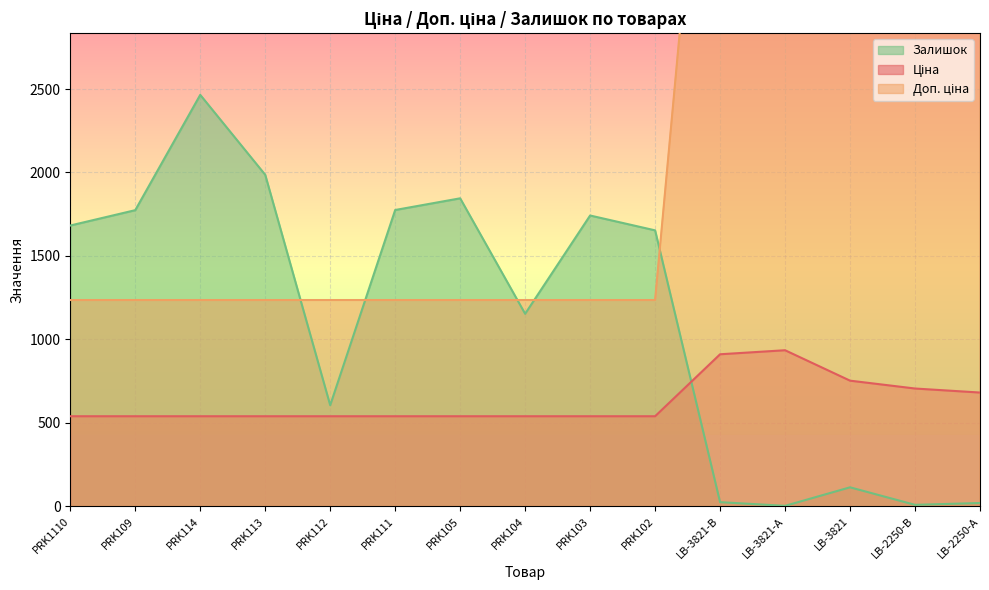

Does the chart display data point markers on the line(s)?

No